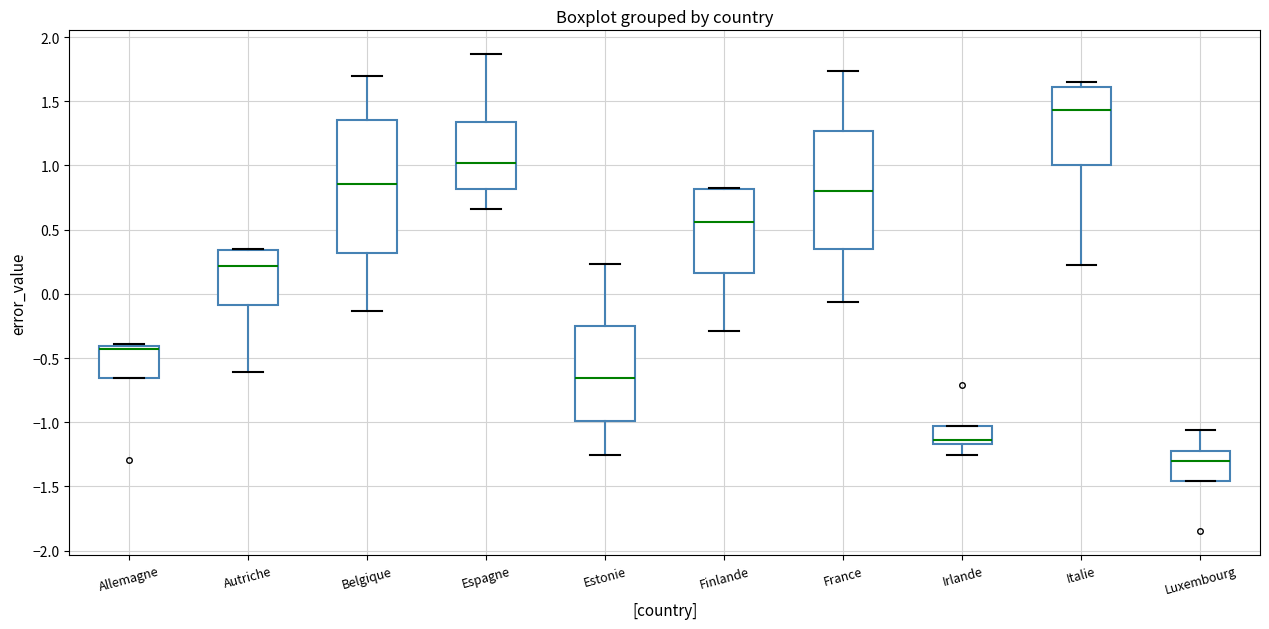

Reading left to right, read every box against the y-axis: the position of its median line, the range the box covers, and the ends of its whiskers. The values are not printed on the chart, so give them approximately, as read against the axis.

Allemagne: median -0.45, box -0.65 to -0.40, whiskers -0.65 to -0.40 (just above the box's upper edge)
Autriche: median 0.20, box -0.10 to 0.35, whiskers -0.60 to 0.35
Belgique: median 0.85, box 0.30 to 1.35, whiskers -0.15 to 1.70
Espagne: median 1.00, box 0.80 to 1.35, whiskers 0.65 to 1.85
Estonie: median -0.65, box -1.00 to -0.25, whiskers -1.25 to 0.25
Finlande: median 0.55, box 0.15 to 0.80, whiskers -0.30 to 0.85
France: median 0.80, box 0.35 to 1.25, whiskers -0.05 to 1.75
Irlande: median -1.15 (just above the box's lower edge), box -1.15 to -1.05, whiskers -1.25 to -1.05
Italie: median 1.45, box 1.00 to 1.60, whiskers 0.25 to 1.65
Luxembourg: median -1.30, box -1.45 to -1.25, whiskers -1.45 to -1.05